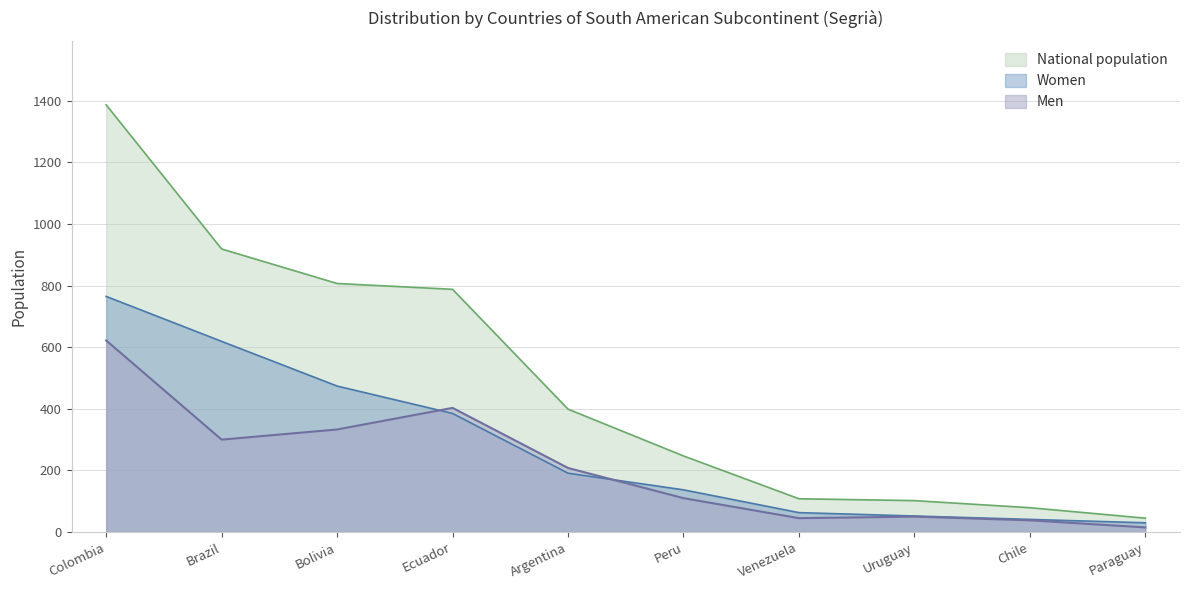

True or false: National population and Women intersect in this chart.

False